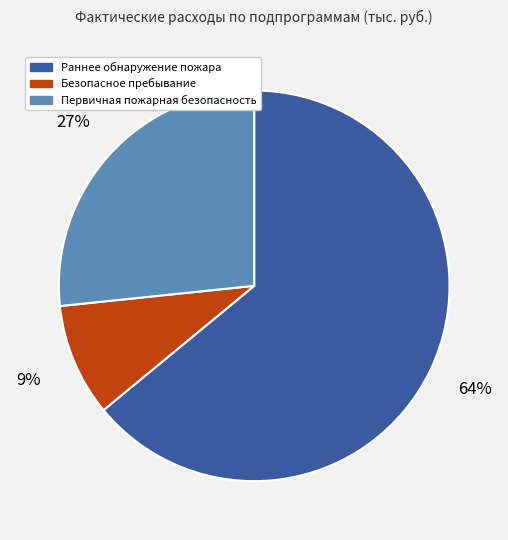

Does any single category account for the majority?

Yes